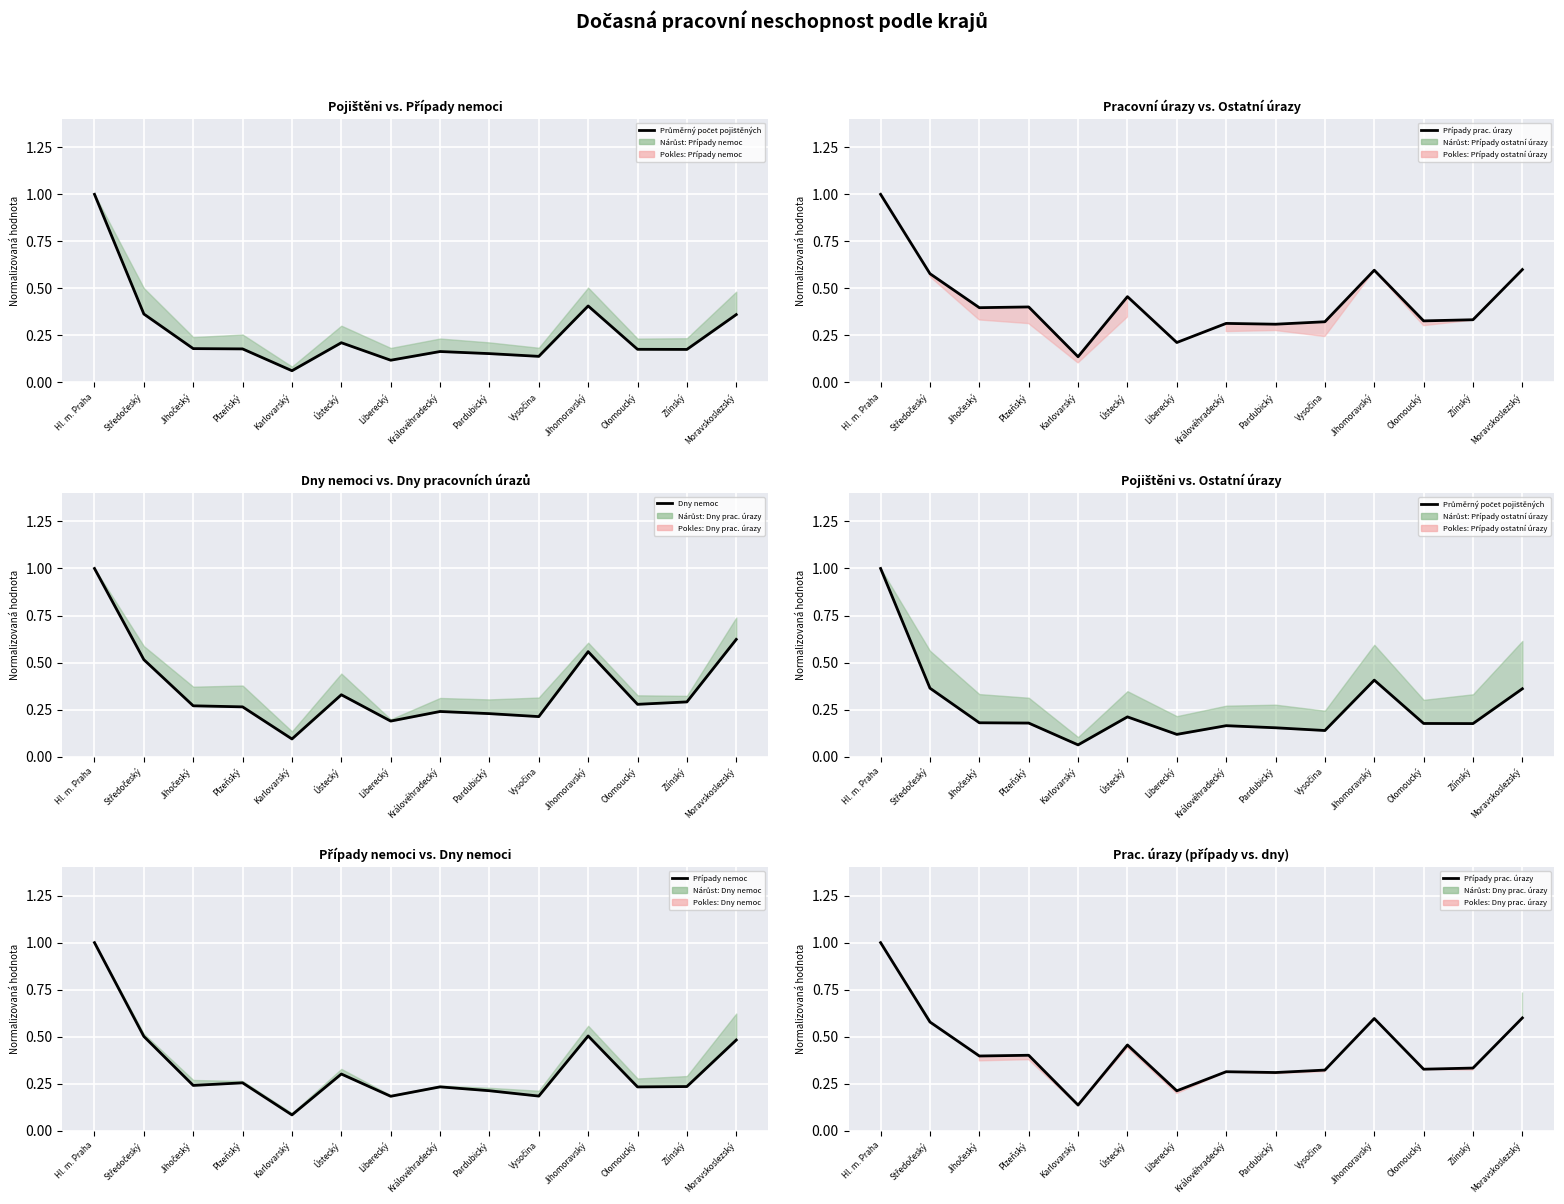

What are all the series names shown in the legend?

Průměrný počet pojištěných, Případy prac. úrazy, Dny nemoc, Případy nemoc